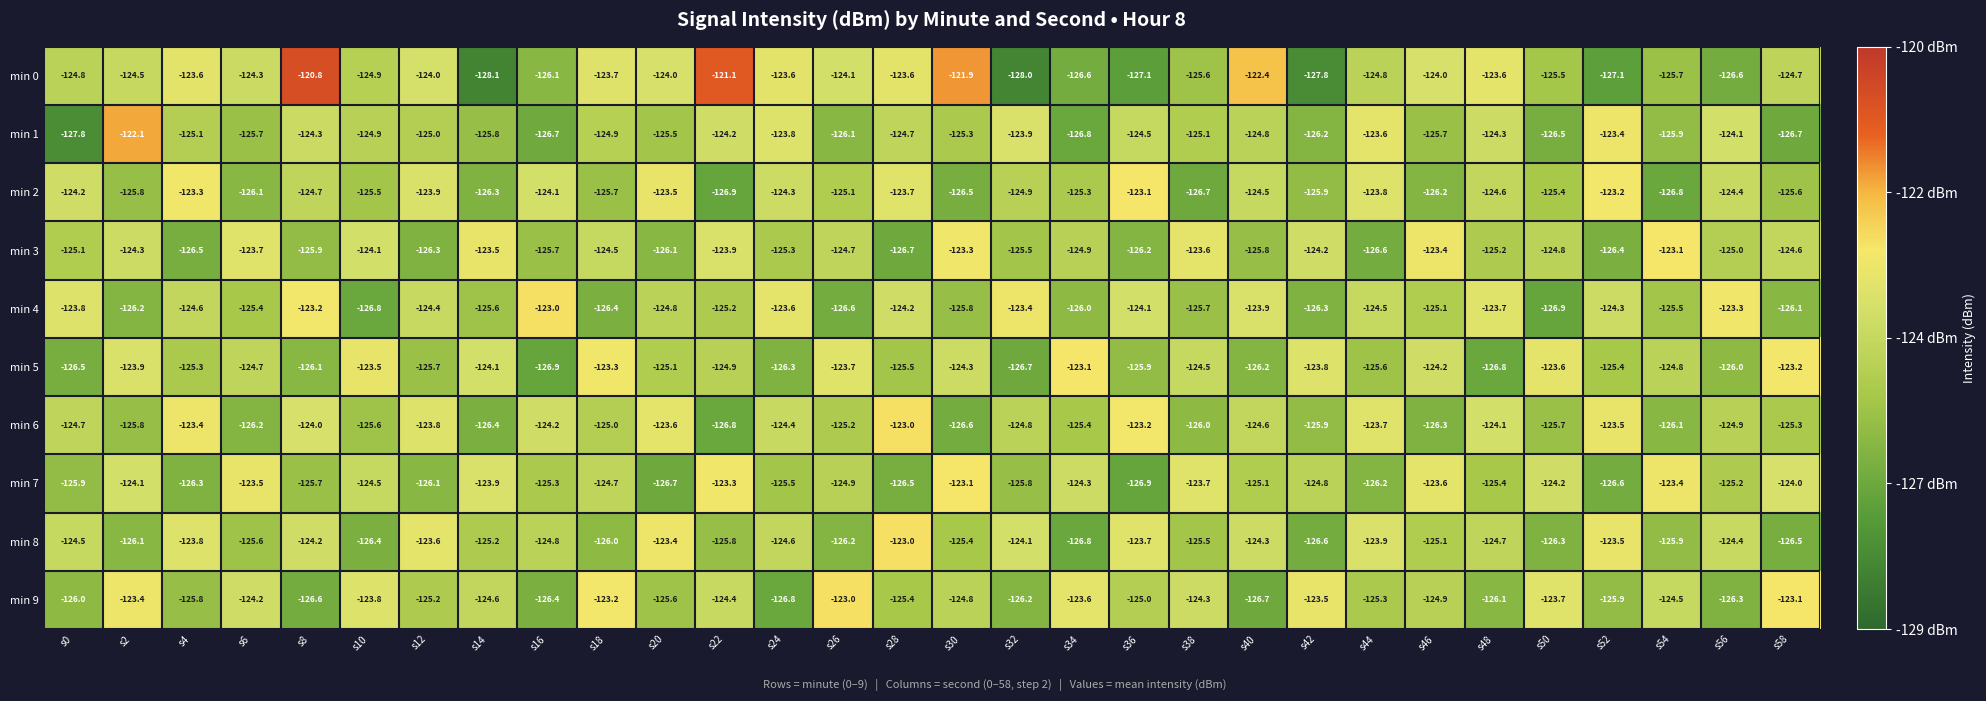

Is the value of min 8 at s50 greater than the value of min 3 at s28?

Yes